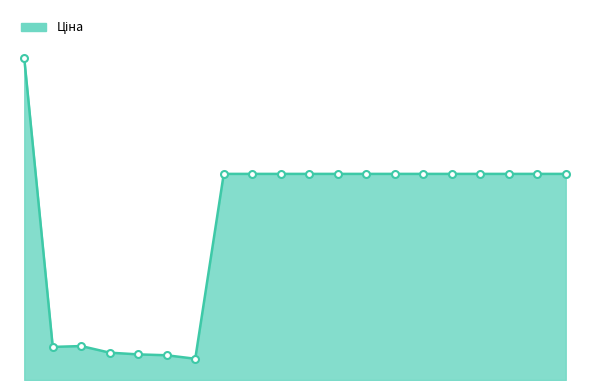

What is the value of the 10th point from the left?

5673.8